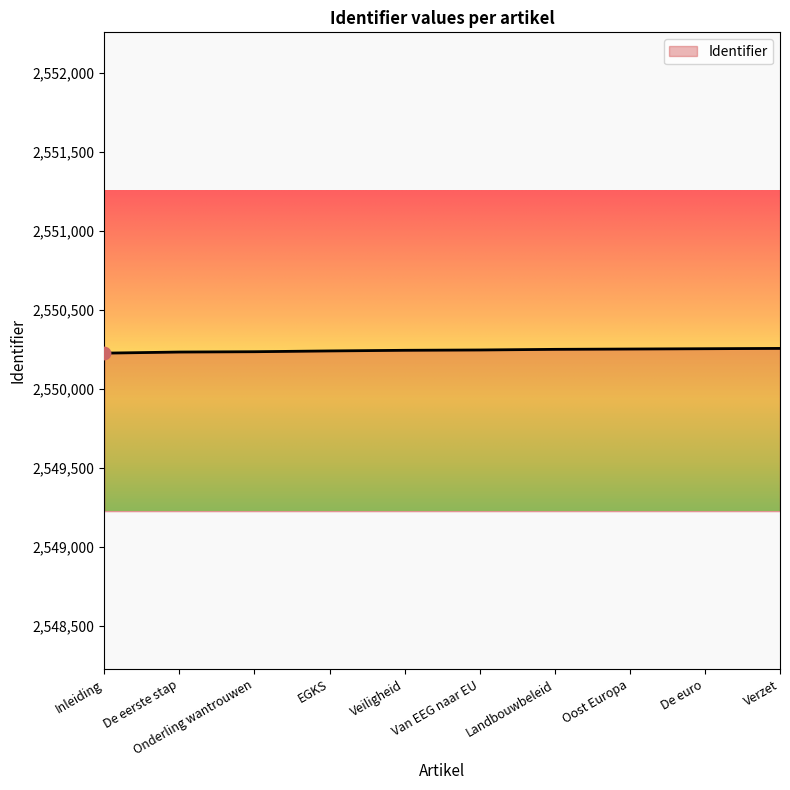

What is the ratio of the value at Oost Europa to the value at De eerste stap?

1.0